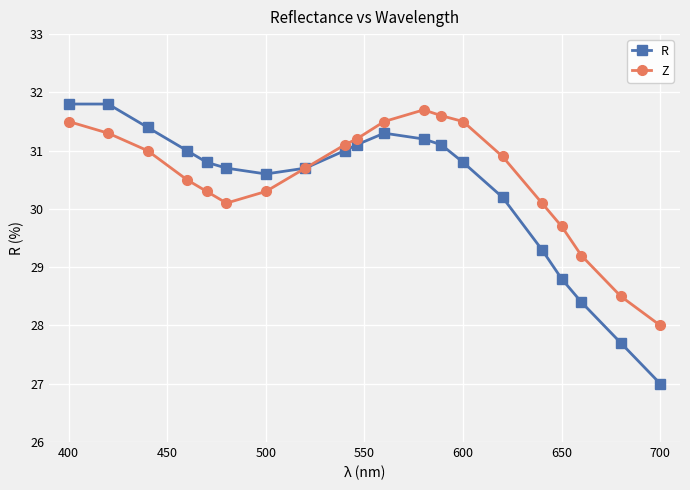

What are all the series names shown in the legend?

R, Z